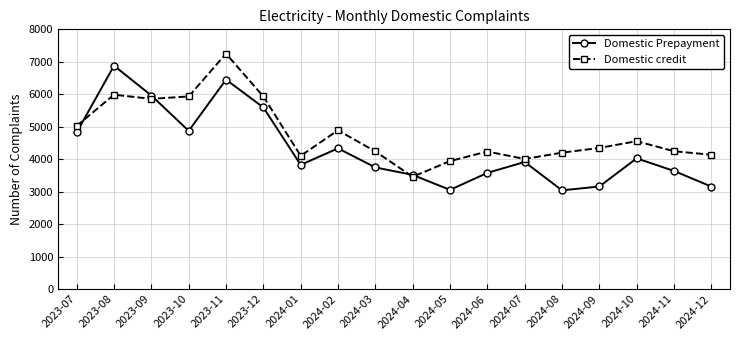

Rank the series by their maximum value, from highest to lowest.

Domestic credit, Domestic Prepayment